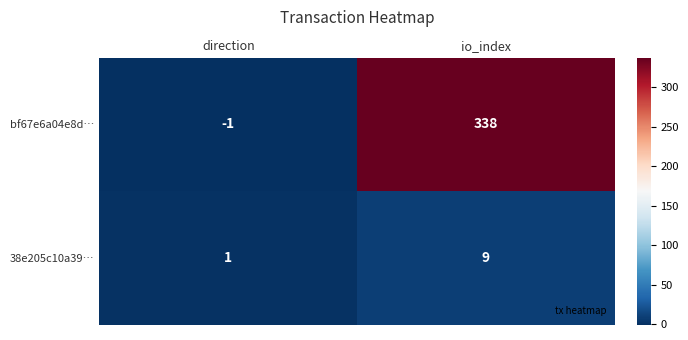

Between direction and io_index, which series saw the biggest shift?

bf67e6a04e8d…